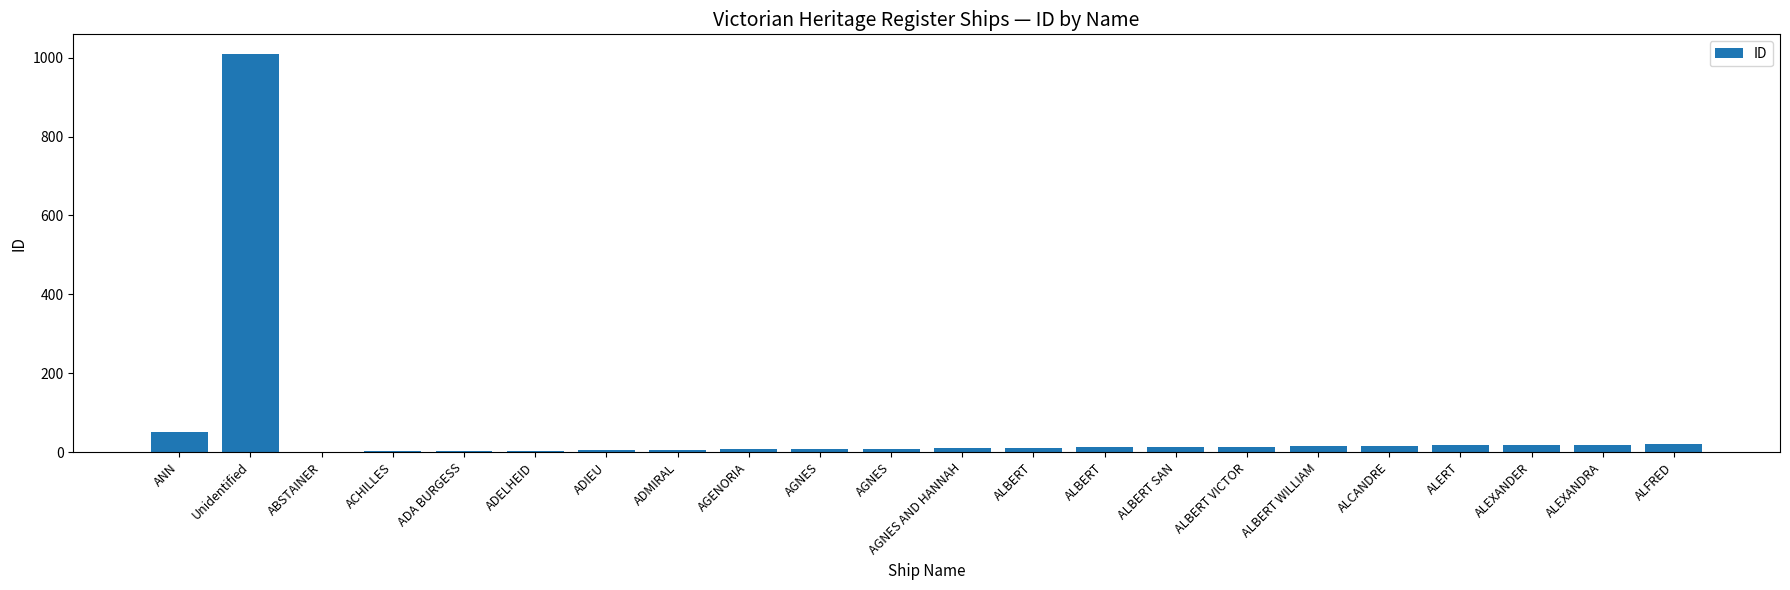

How many categories are shown in the chart?

22